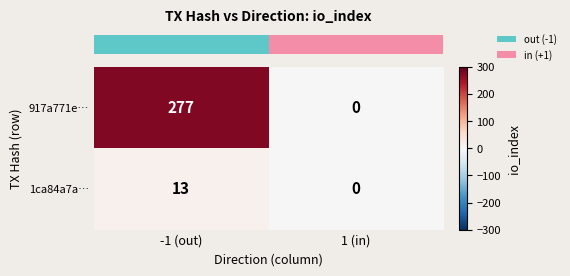

What is the sum of the 917a771e… values at -1 (out) and 1 (in)?

277